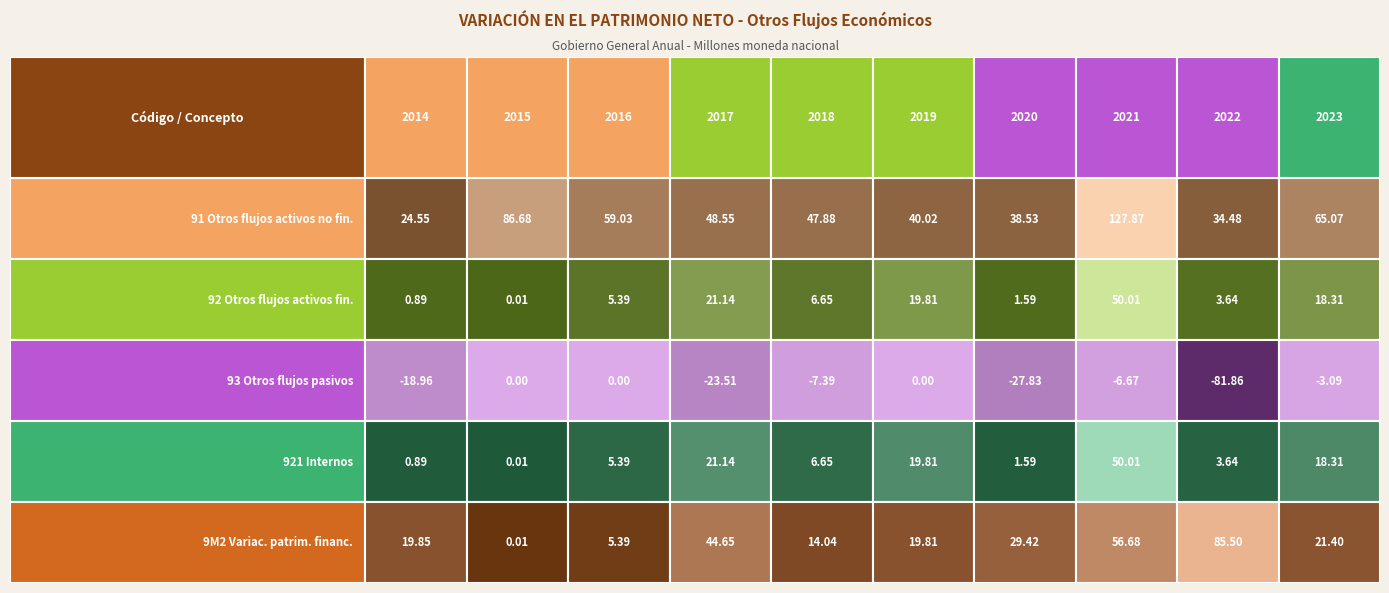

Where is 92 nearest to the value 25?

2017